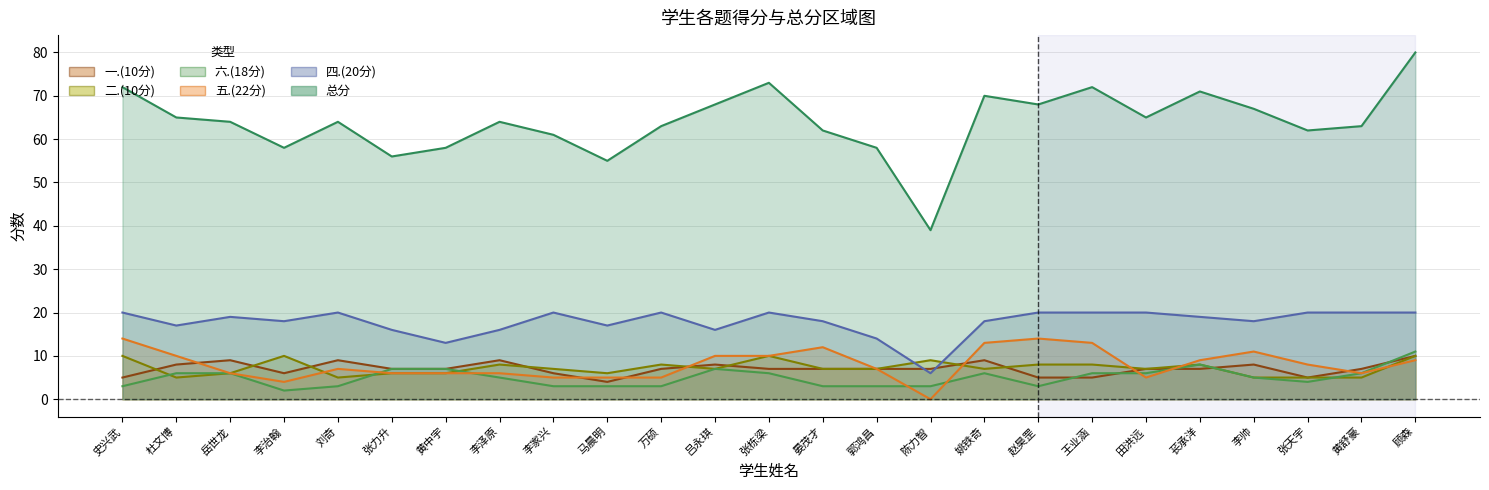

Which series has the widest spread of values?

总分